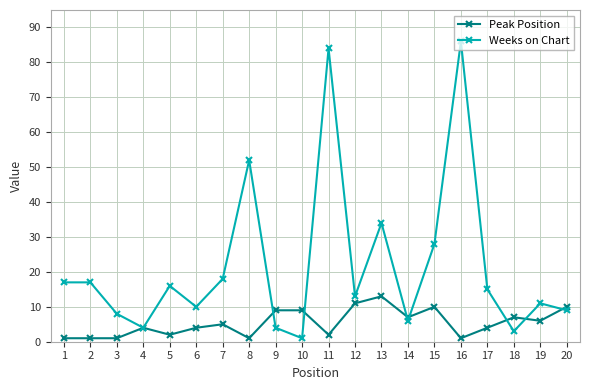

Is it true that Weeks on Chart equals 1 at 9?

False